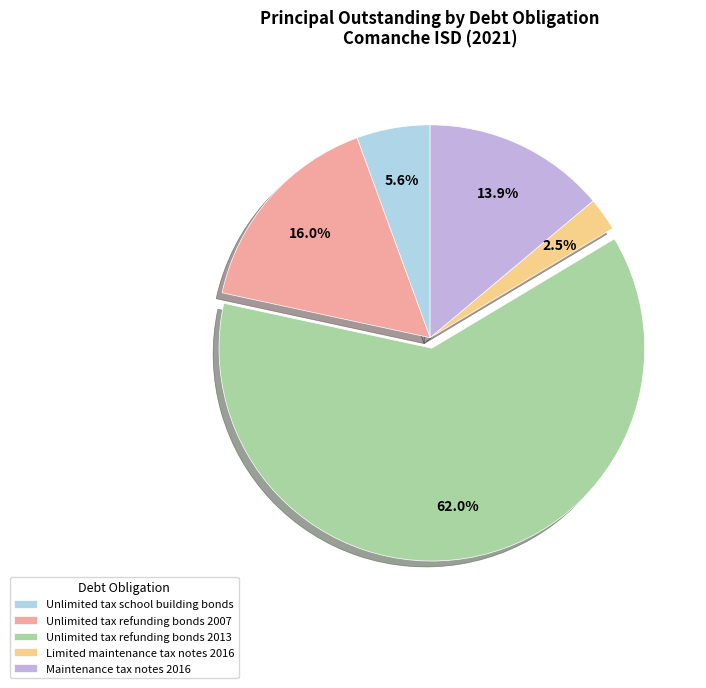

To the nearest percent, what is the average slice percentage?

20%